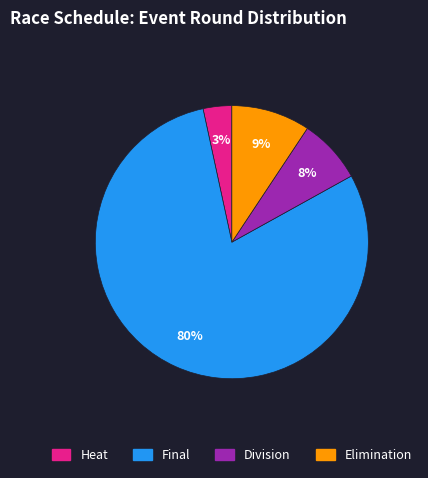

Is there a majority slice in this chart?

Yes